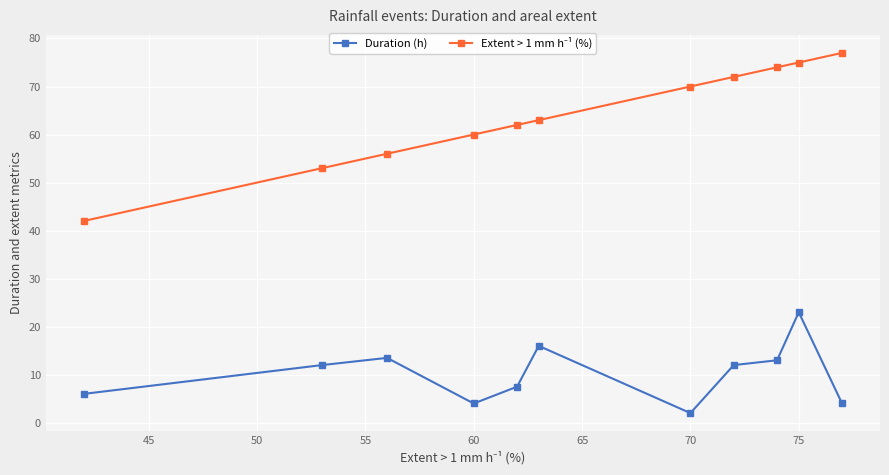

True or false: Duration (h) has more than 1 points higher than both neighbors.

True